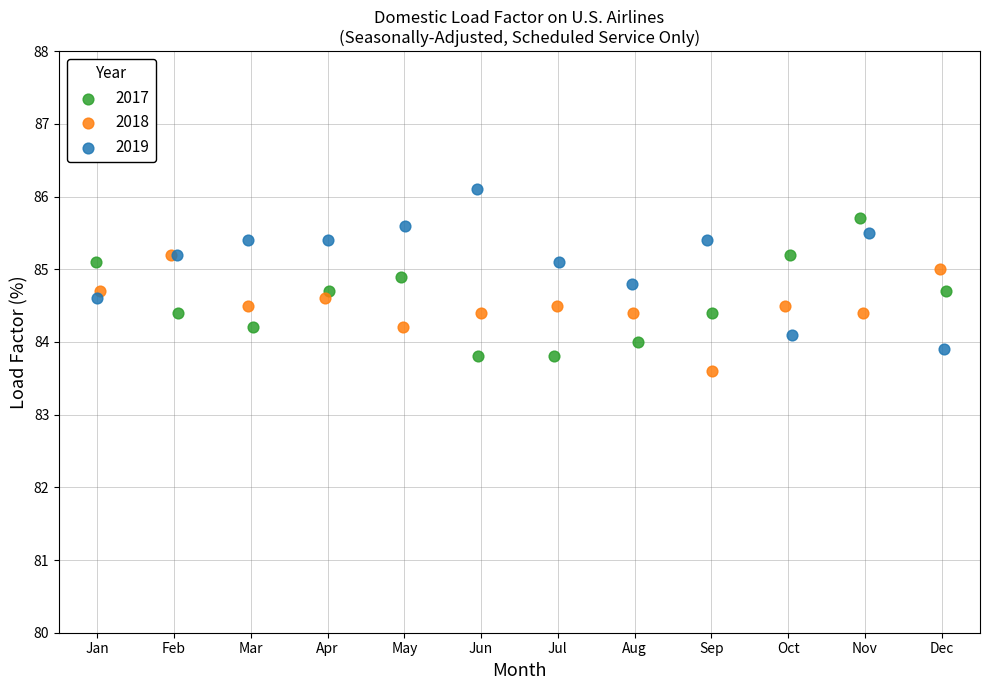

Which series reaches the maximum Y coordinate?

2019